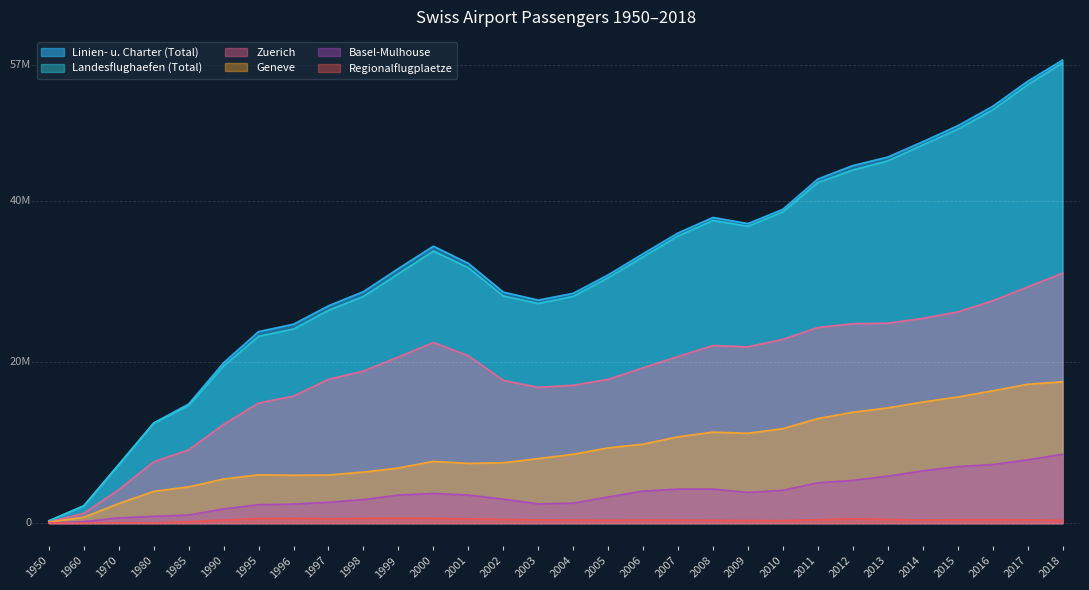

In Landesflughaefen (Total), how many points are lower than both neighbors (excluding endpoints)?

2